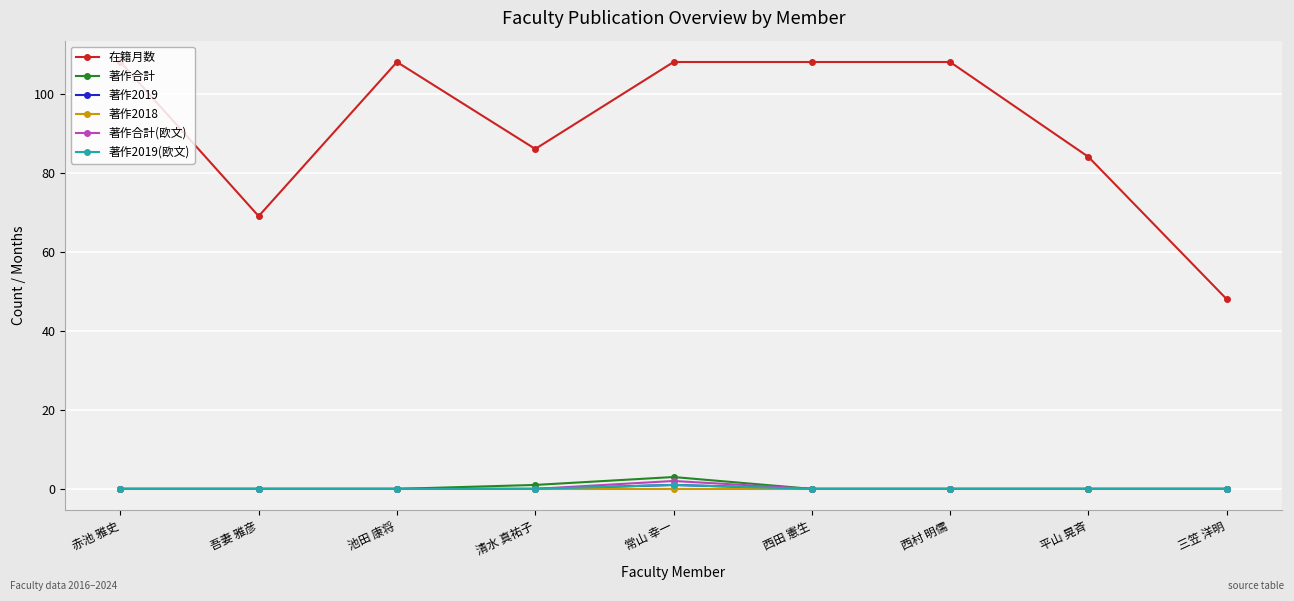

True or false: 著作2018 has more than 1 points higher than both neighbors.

False